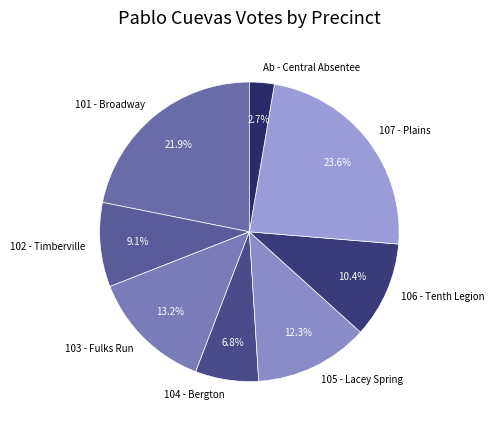

Is 106 - Tenth Legion the majority of the pie?

No